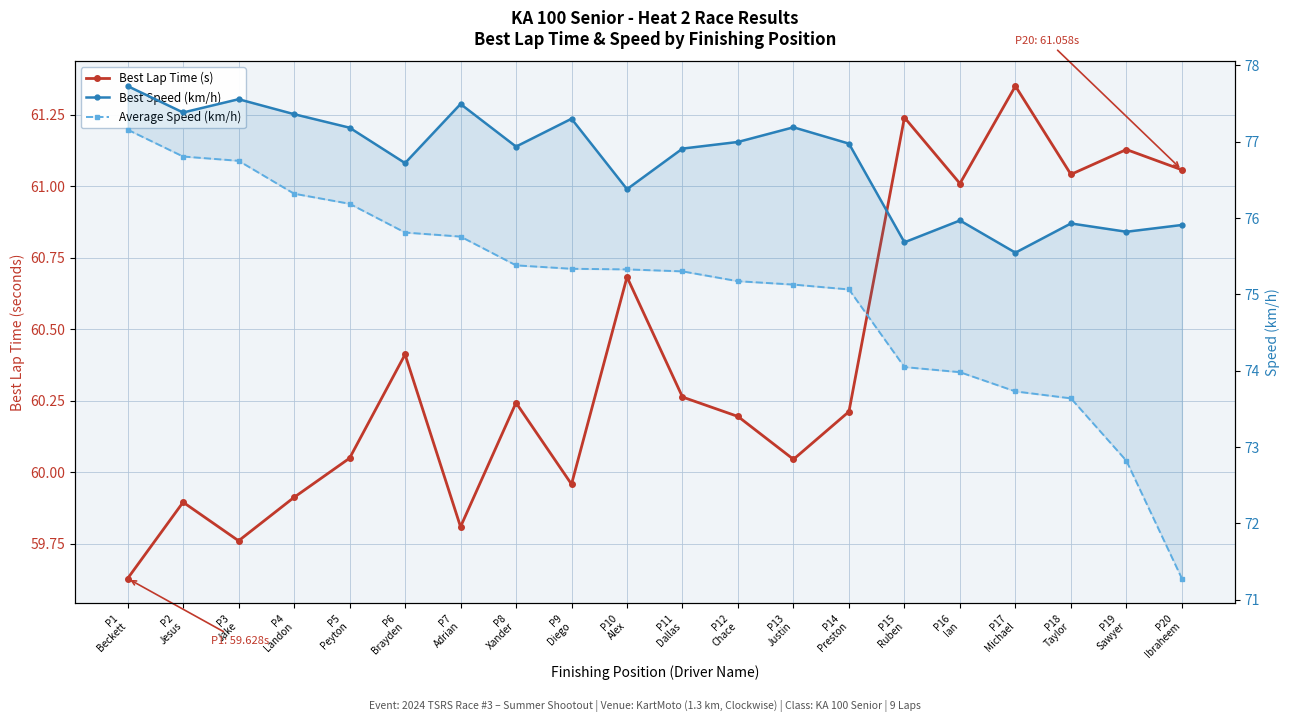

At which label does Best Speed (km/h) first exceed 76?

P1
Beckett